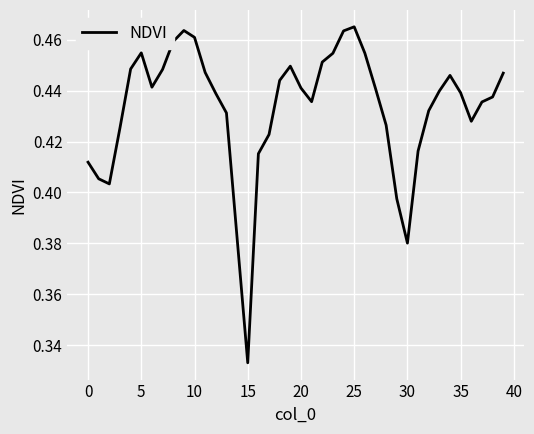

Which label corresponds to the smallest value in the chart?

15